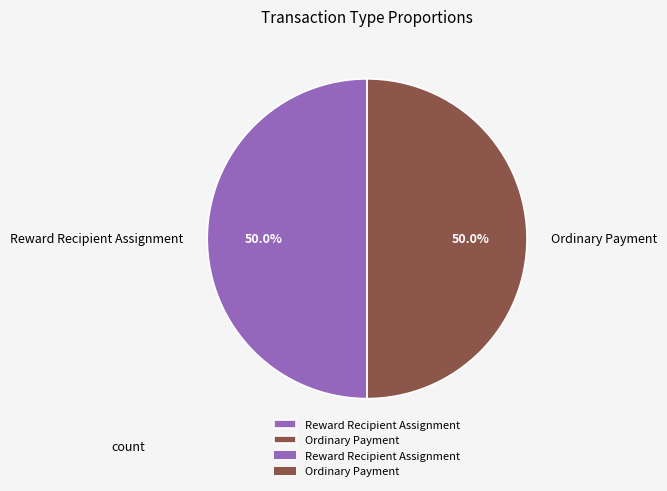

Combined, what portion of the pie is Reward Recipient Assignment and Ordinary Payment?

100.0%